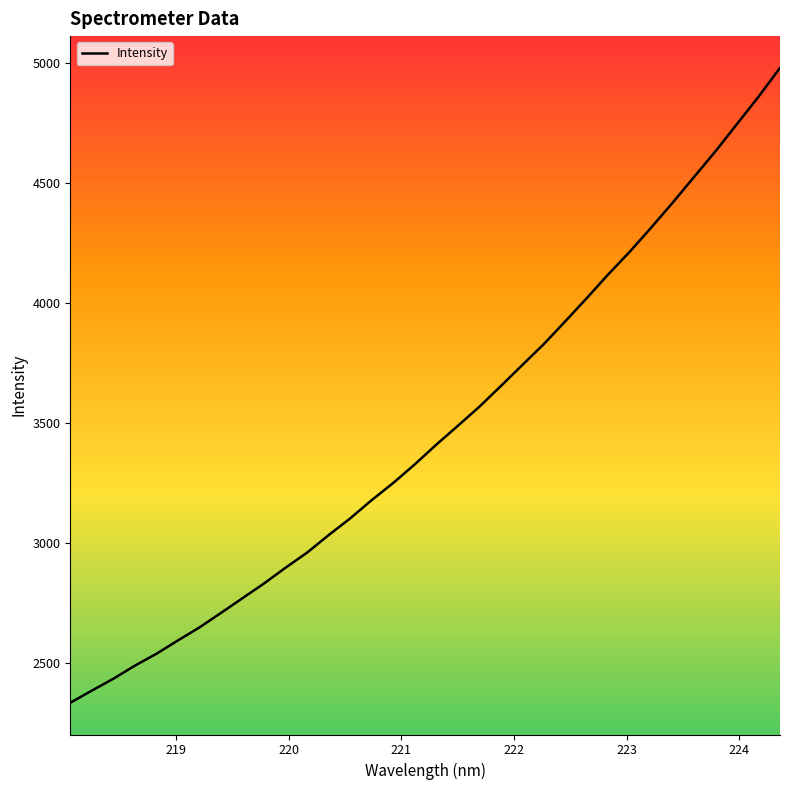

What is the sum of all values?

117900.0